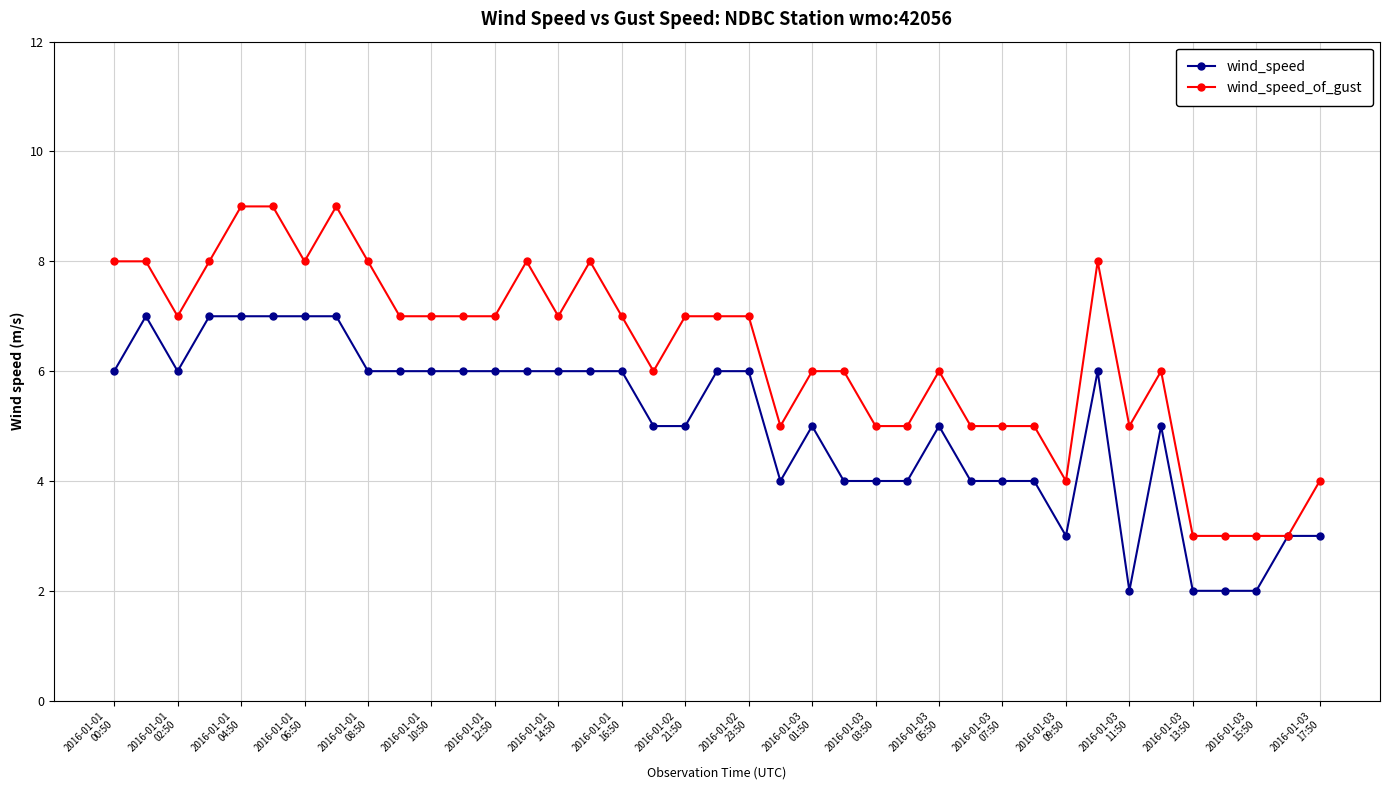

Reading right to left, list all the values displayed in this chart.

wind_speed: 3	3	2	2	2	5	2	6	3	4	4	4	5	4	4	4	5	4	6	6	5	5	6	6	6	6	6	6	6	6	6	7	7	7	7	7	6	7	6
wind_speed_of_gust: 4	3	3	3	3	6	5	8	4	5	5	5	6	5	5	6	6	5	7	7	7	6	7	8	7	8	7	7	7	7	8	9	8	9	9	8	7	8	8